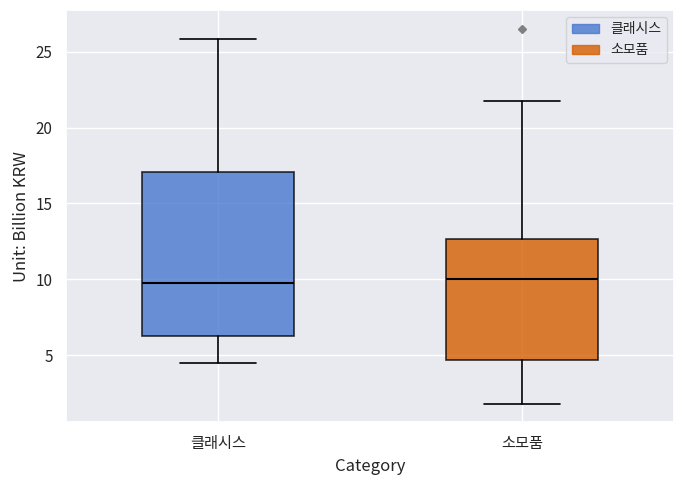

Comparing the boxes themselves (not the whiskers), which one is the tallest?

클래시스